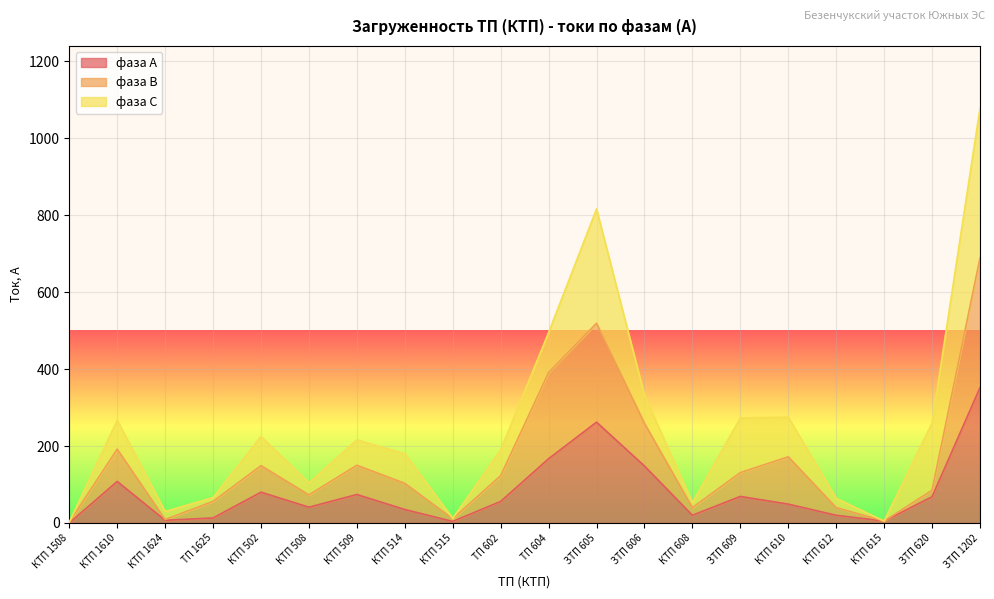

What is the difference between the maximum and minimum values in the фаза В series?

687